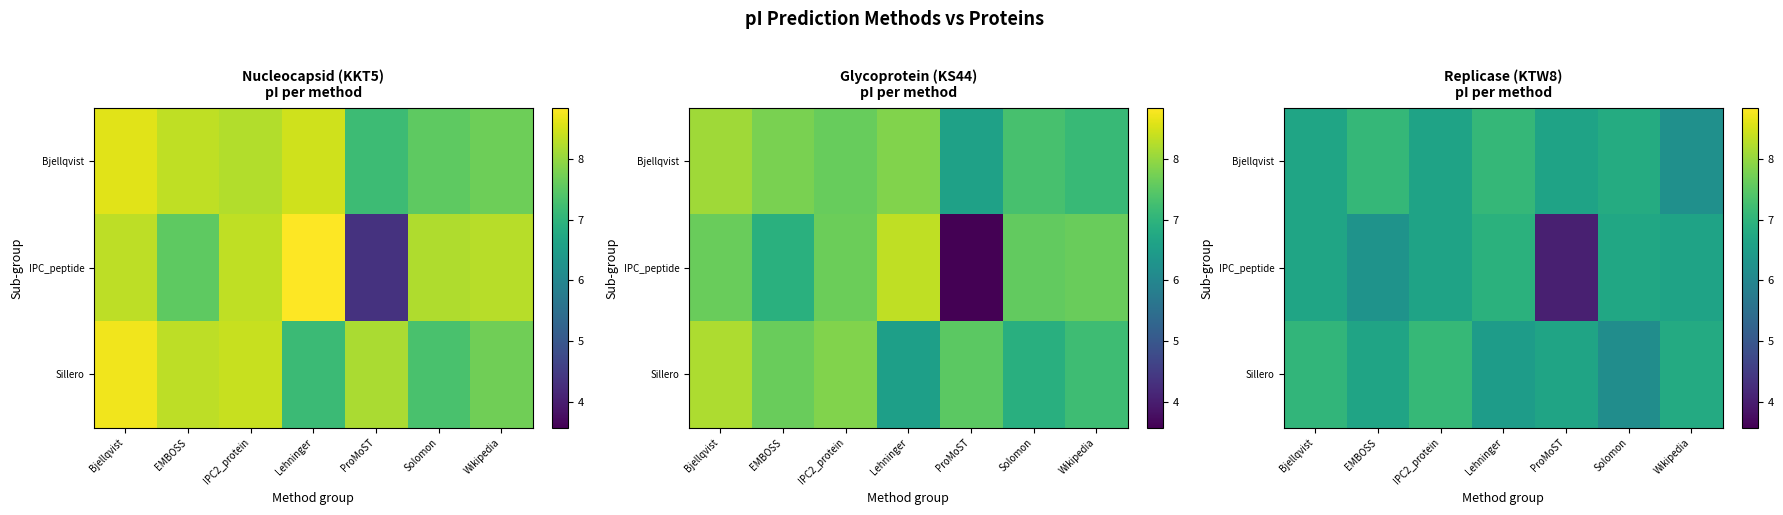

What is the total value across all series at EMBOSS?

20.0